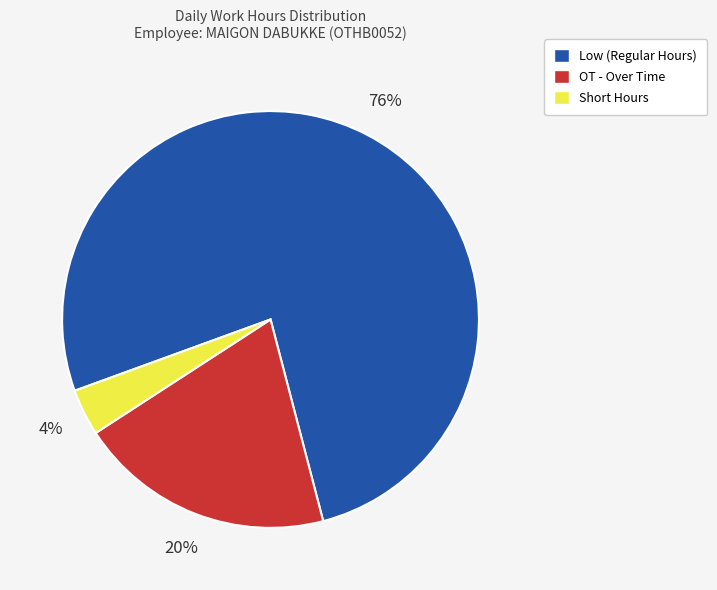

To the nearest percent, what is the average slice percentage?

33%